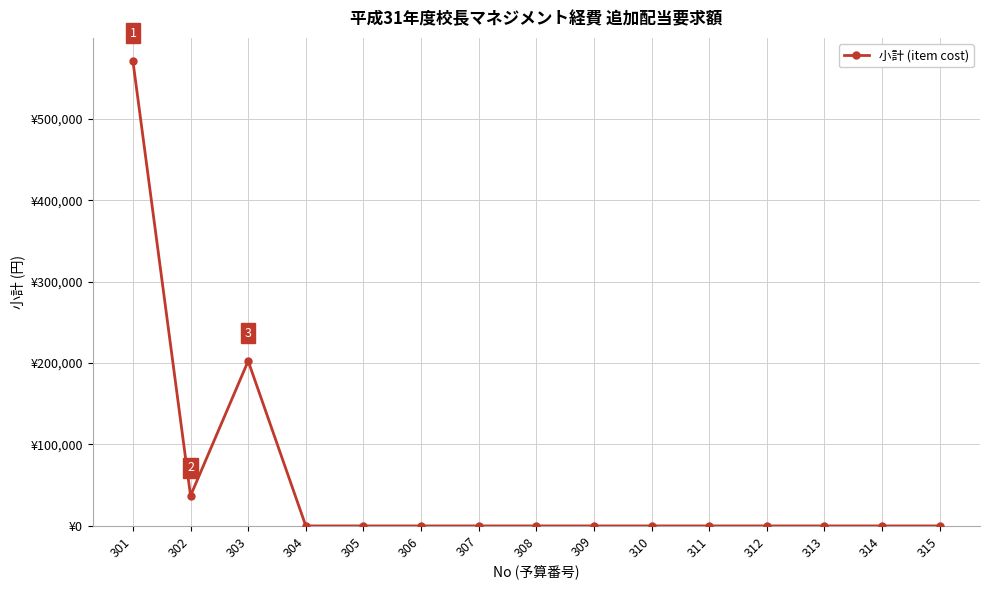

True or false: the data shows 0 at 304.

True